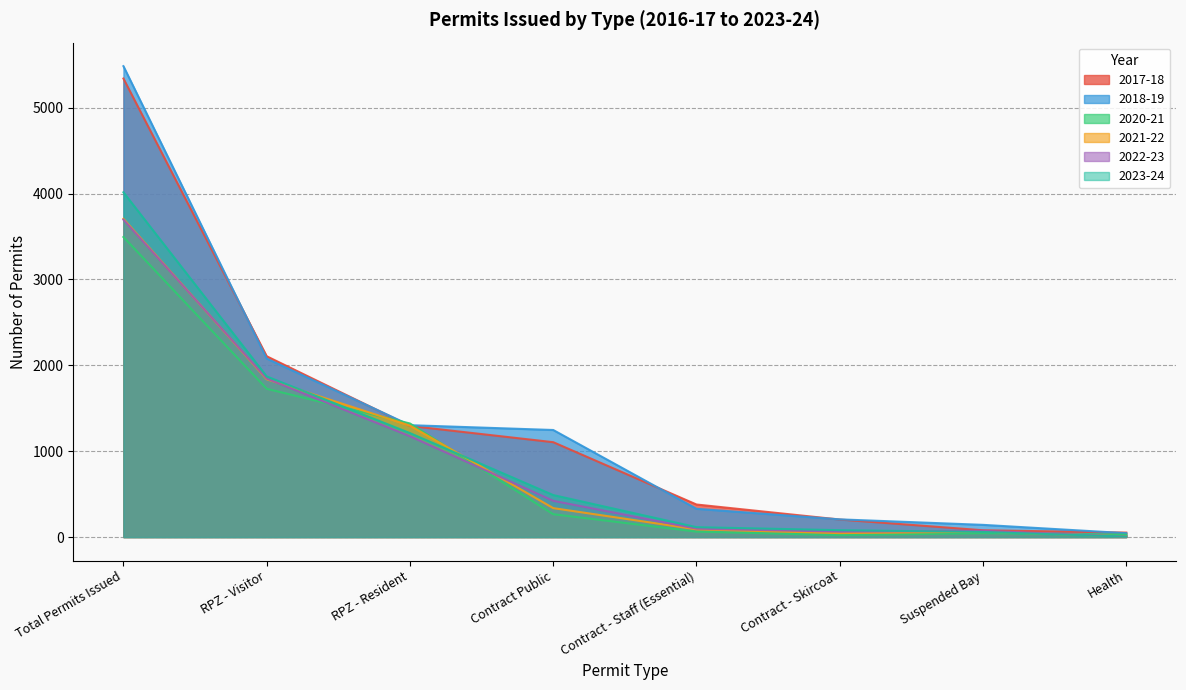

Which series has the widest spread of values?

2018-19